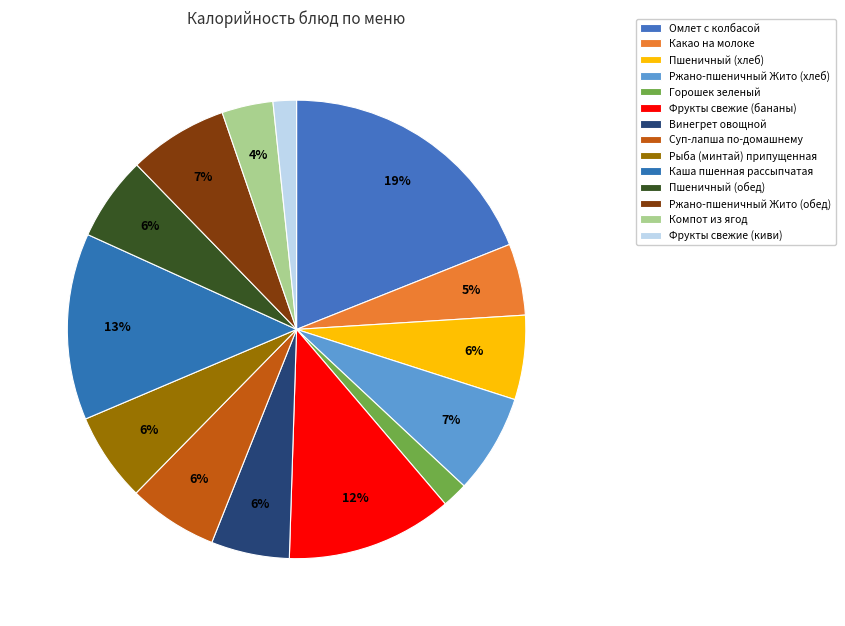

What portion of the pie excludes Каша пшенная рассыпчатая?

86.8%